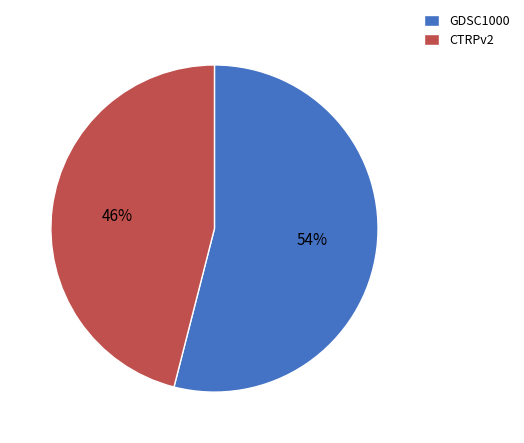

Count the number of slices in the pie.

2